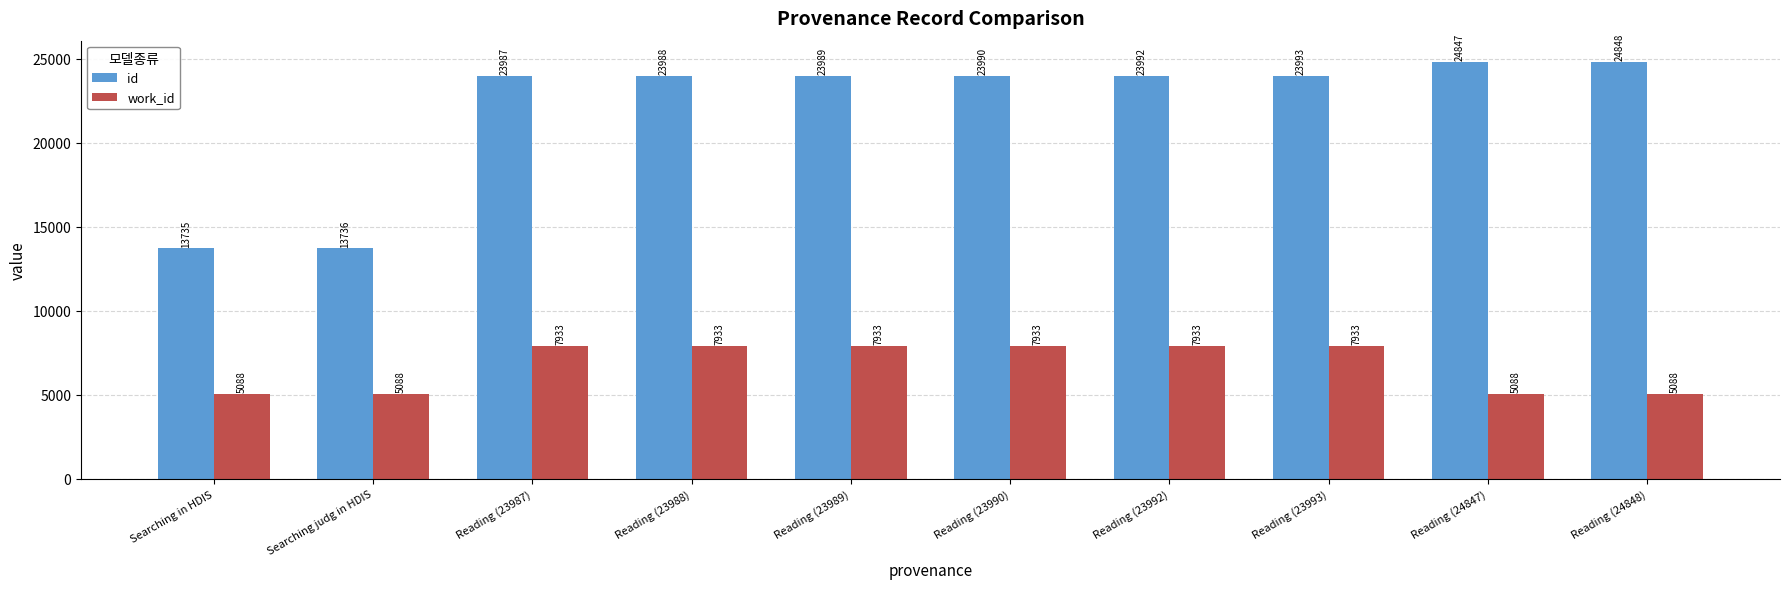

List the labels in order of id value, smallest first.

Searching in HDIS, Searching judg in HDIS, Reading (23987), Reading (23988), Reading (23989), Reading (23990), Reading (23992), Reading (23993), Reading (24847), Reading (24848)